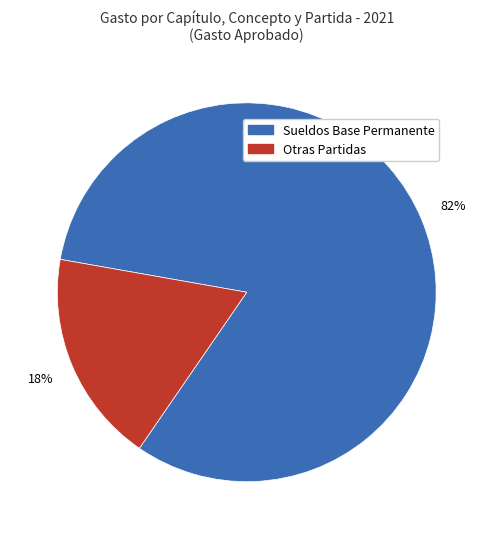

Is there any slice that represents more than half of the pie?

Yes